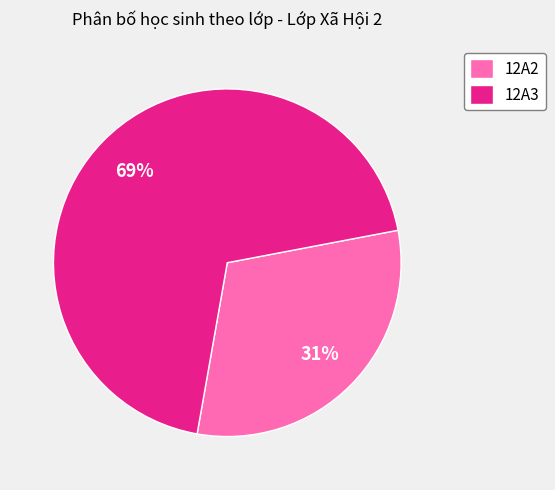

Is it true that 12A3 is 69% of the pie?

True